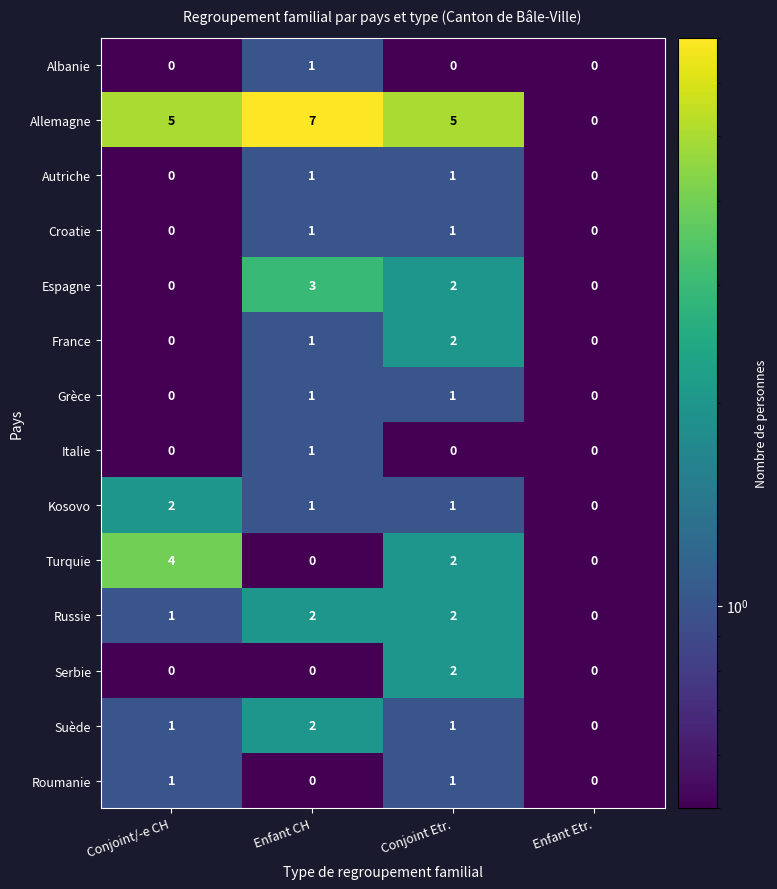

Is it true that Russie equals 2 at Conjoint/-e CH?

False